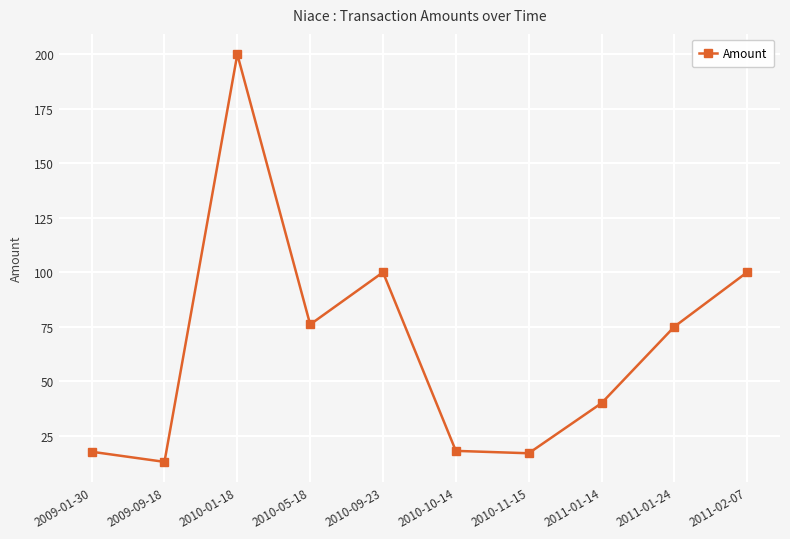

True or false: the data shows 27.2 at 2010-10-14.

False